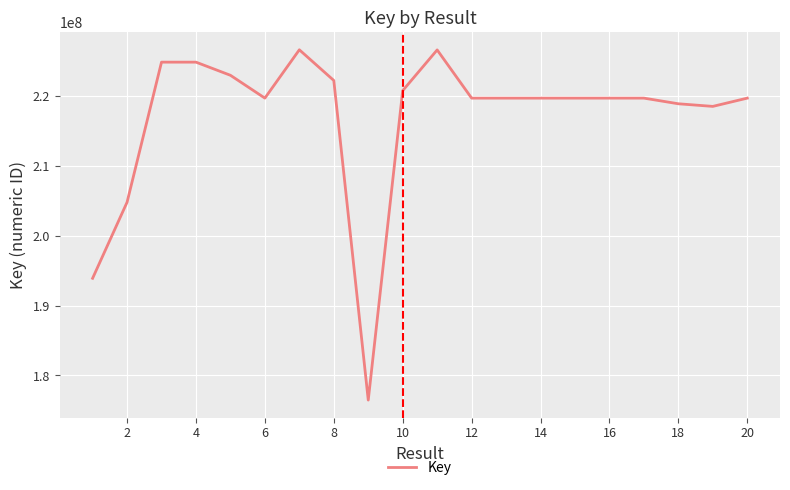

What is the greatest value displayed?

226627248